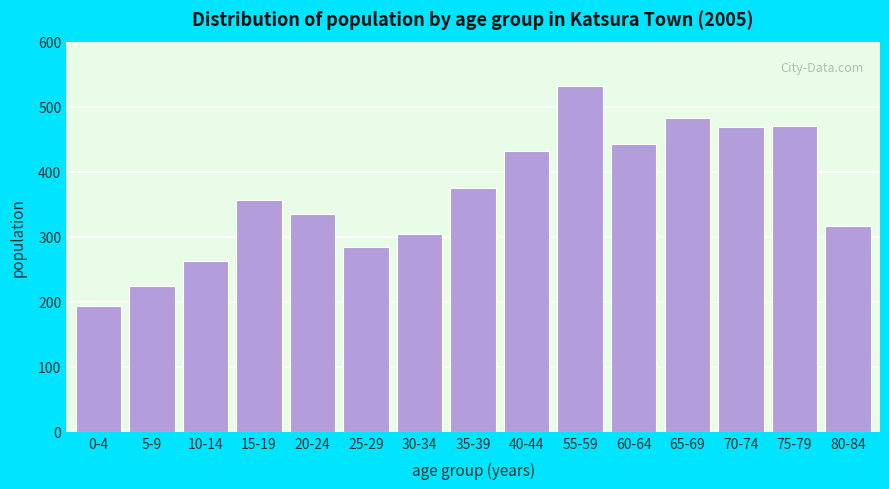

Which has a higher value, 30-34 or 20-24?

20-24